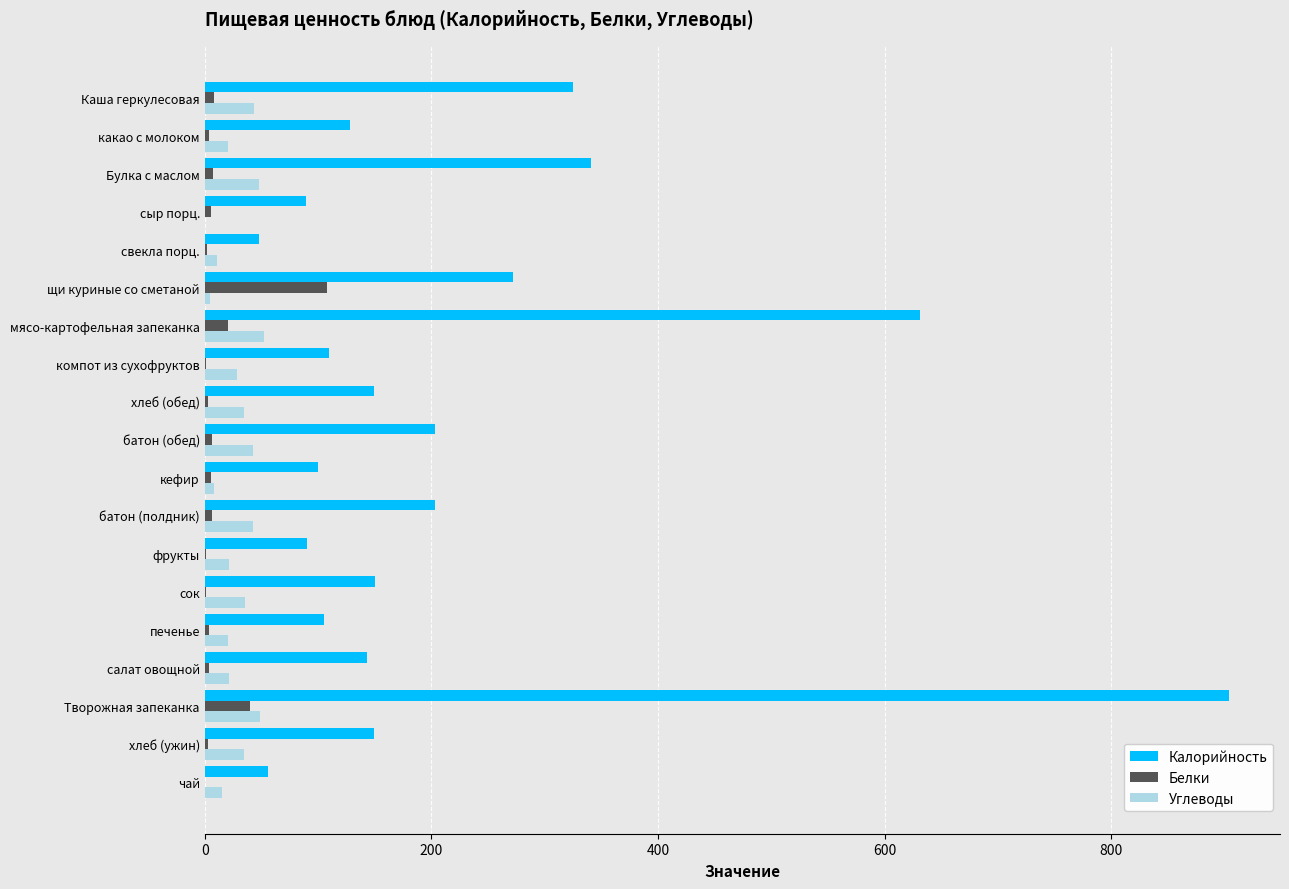

Between батон (полдник) and фрукты, which series saw the biggest shift?

Калорийность